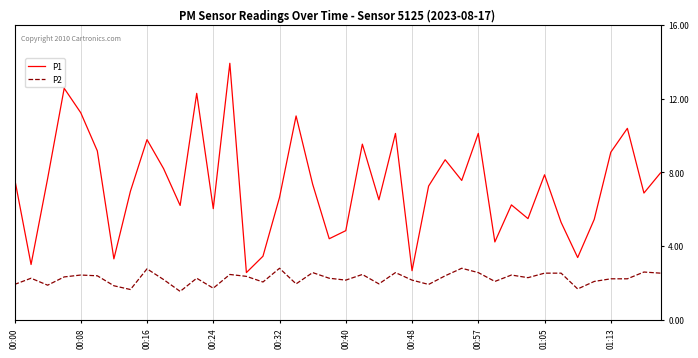

What is the maximum value for P1?

13.6